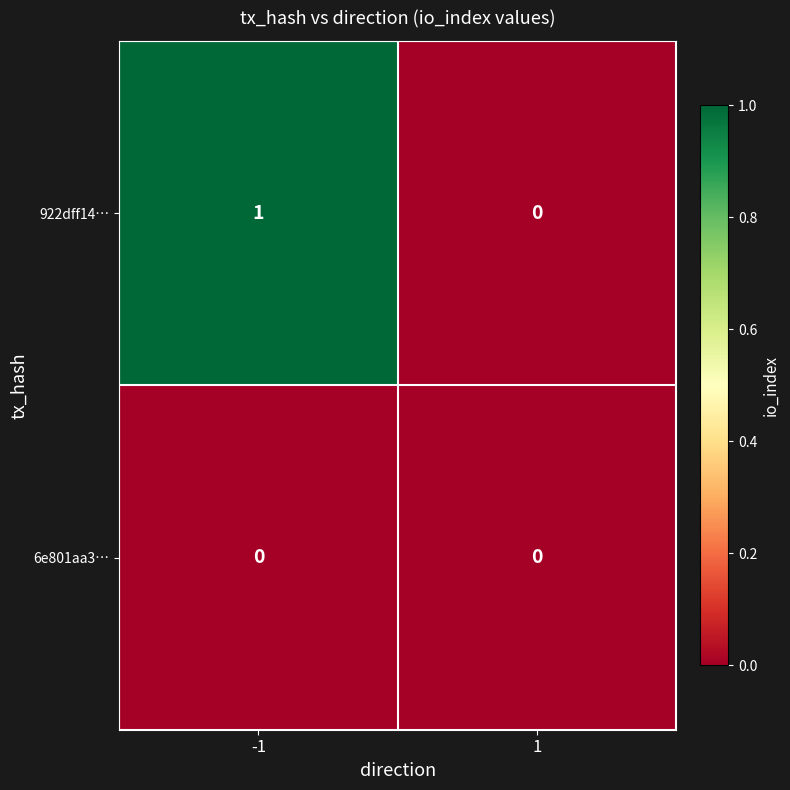

Between -1 and 1, which series saw the biggest shift?

922dff14…